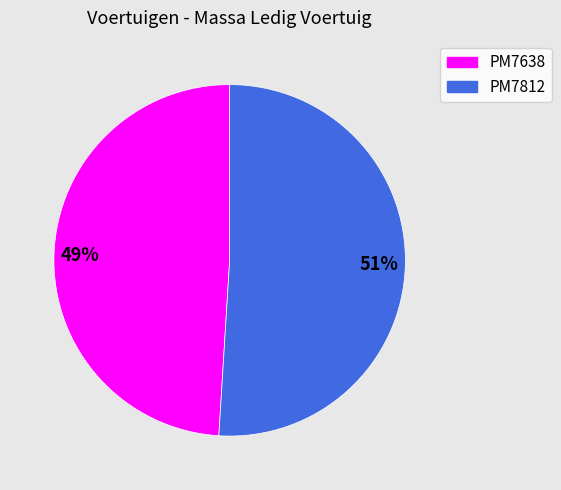

Do PM7638 and PM7812 together represent more than half of the pie?

Yes